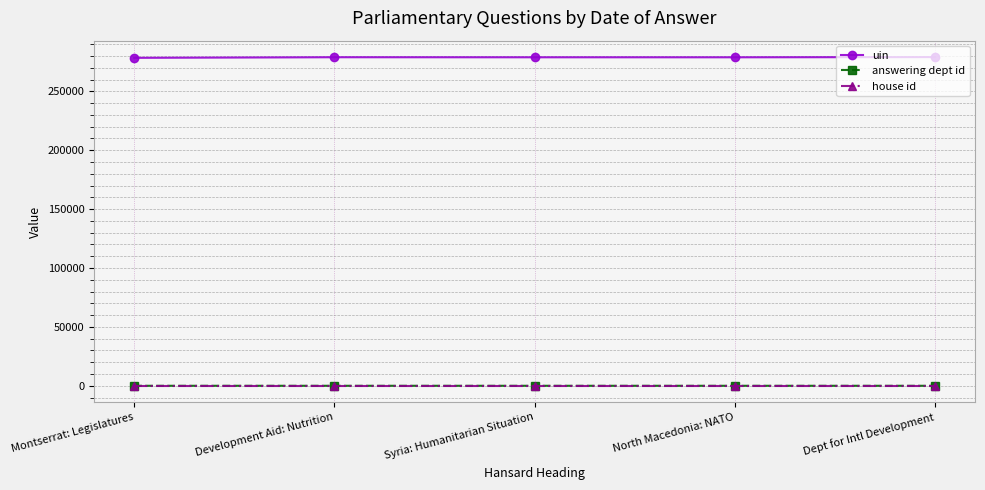

True or false: uin has a value of 117345 at Dept for Intl Development.

False